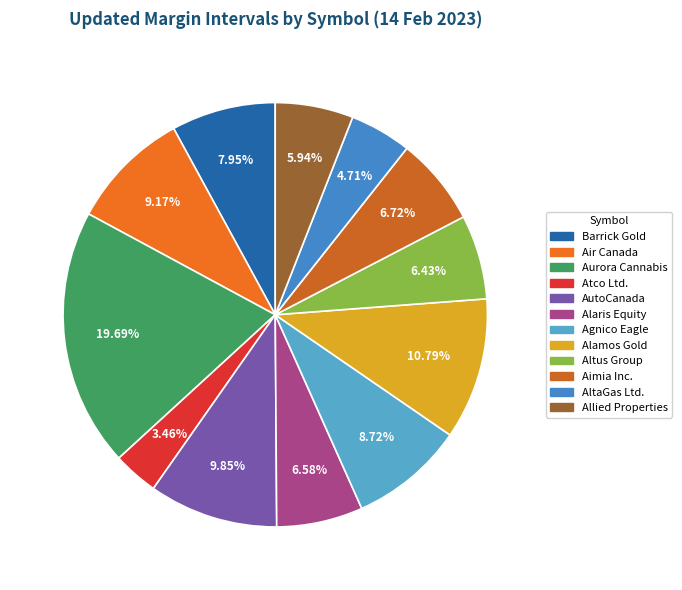

What is the smallest slice in the pie chart?

Atco Ltd.